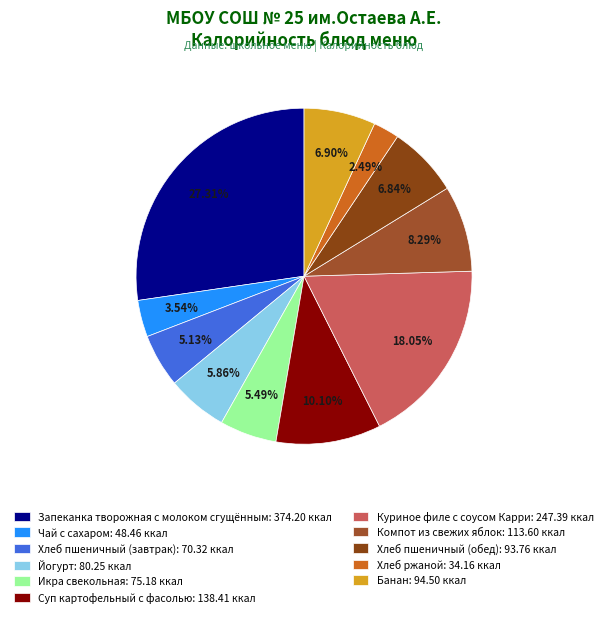

Rank the categories by value from highest to lowest.

Запеканка творожная с молоком сгущённым, Куриное филе с соусом Карри, Суп картофельный с фасолью, Компот из свежих яблок, Банан, Хлеб пшеничный (обед), Йогурт, Икра свекольная, Хлеб пшеничный (завтрак), Чай с сахаром, Хлеб ржаной